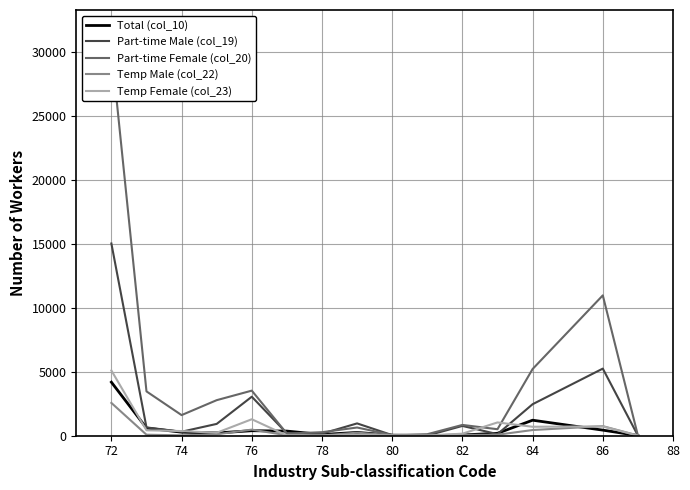

How many values in the Total (col_10) series exceed 257?

7